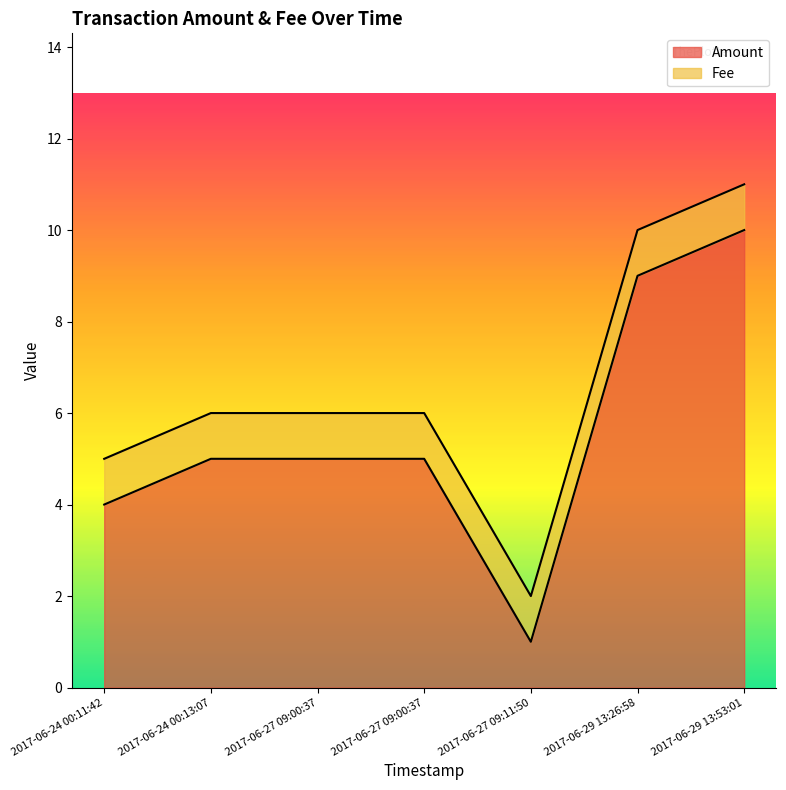

What is the change in value from 2017-06-24 00:13:07 to 2017-06-29 13:26:58?

+4